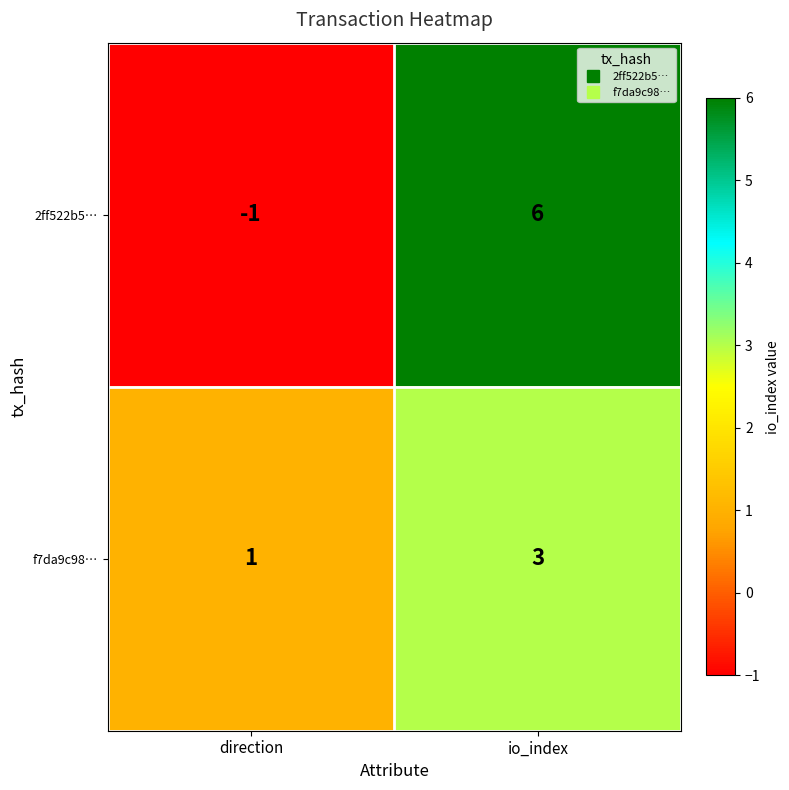

The value of f7da9c98… at direction is 0. True or false?

False